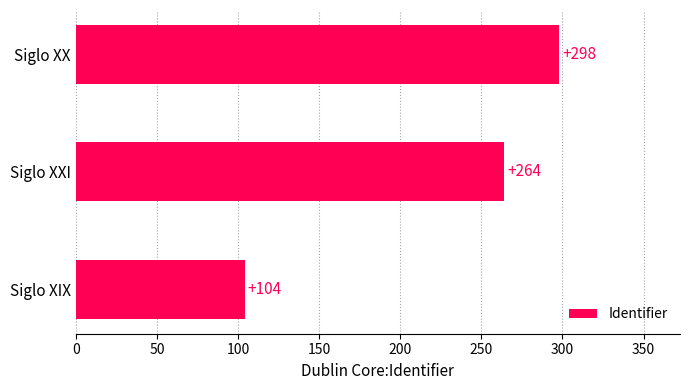

What position from the bottom is Siglo XIX?

1